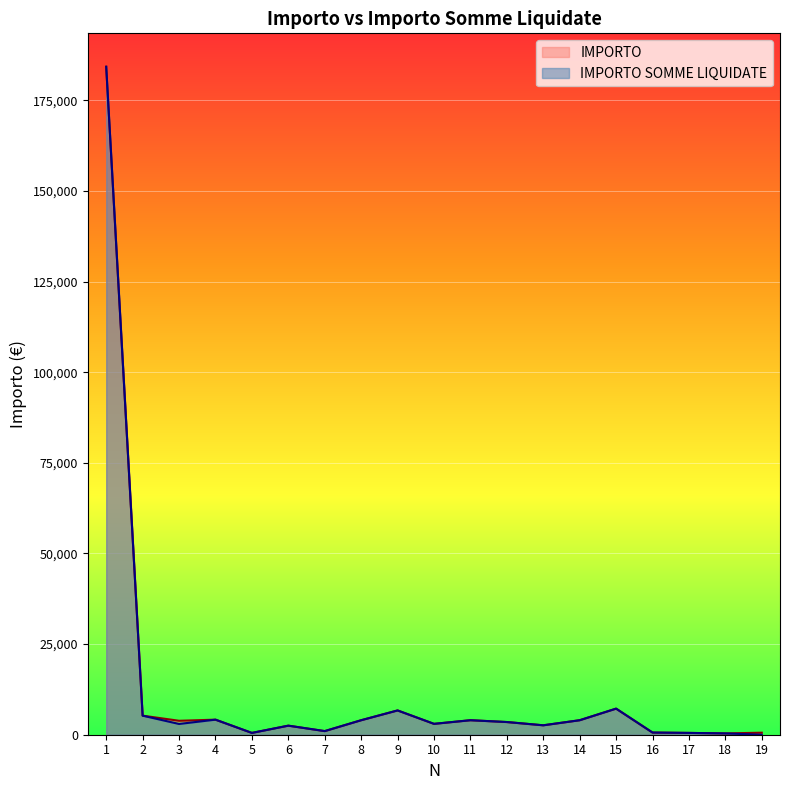

Which series has the largest total across all categories?

IMPORTO